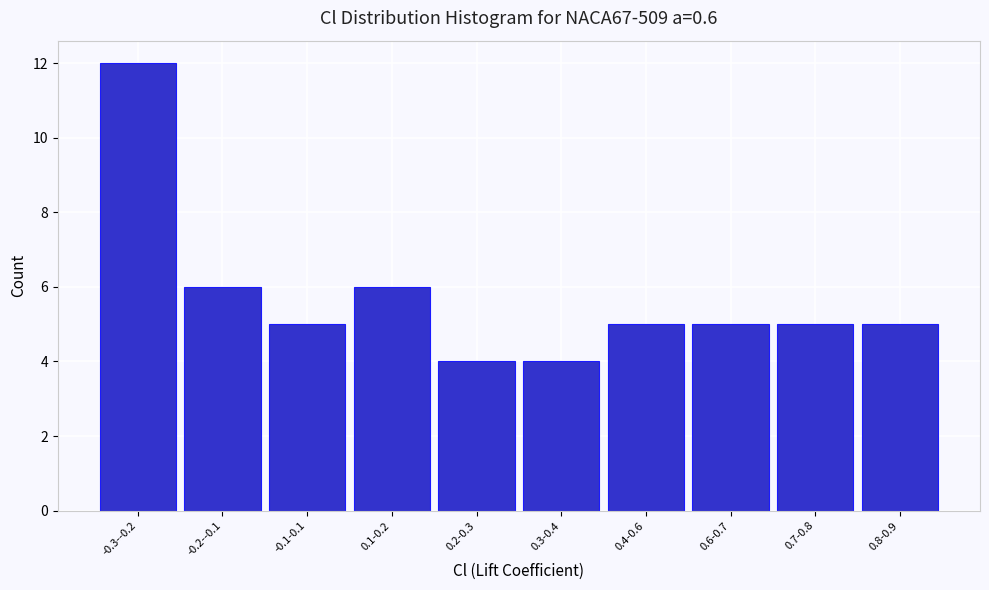

Reading left to right, extract all data points from this chart.

12	6	5	6	4	4	5	5	5	5